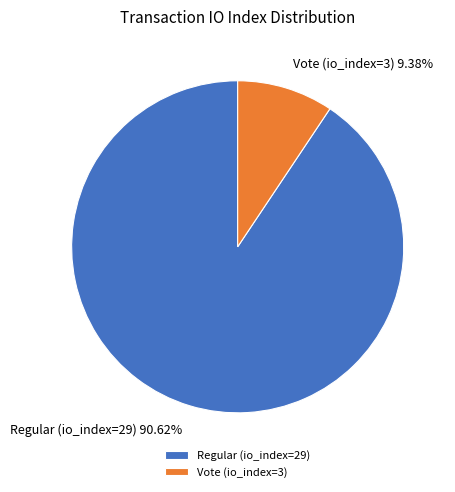

What is the ratio of the value at Vote (io_index=3) to the value at Regular (io_index=29)?

0.1